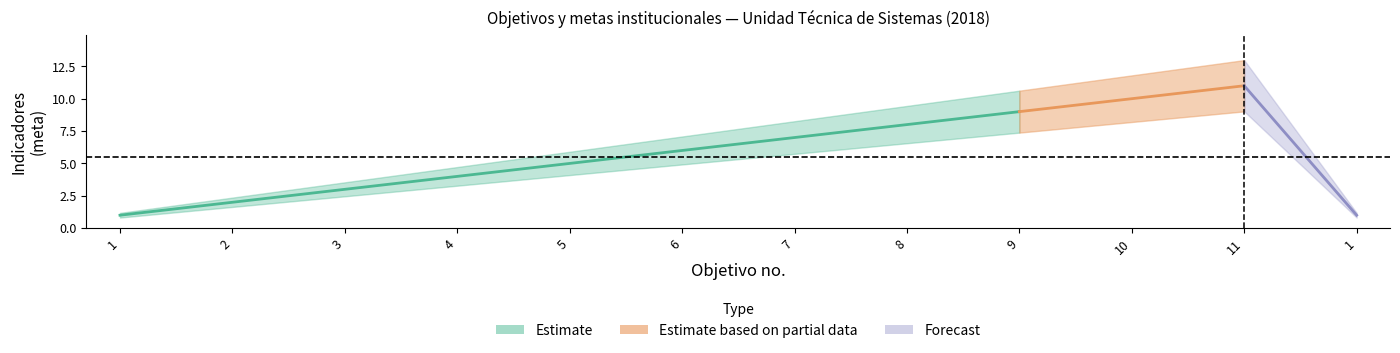

True or false: Estimate_mid has a value of 4 at 3.

False